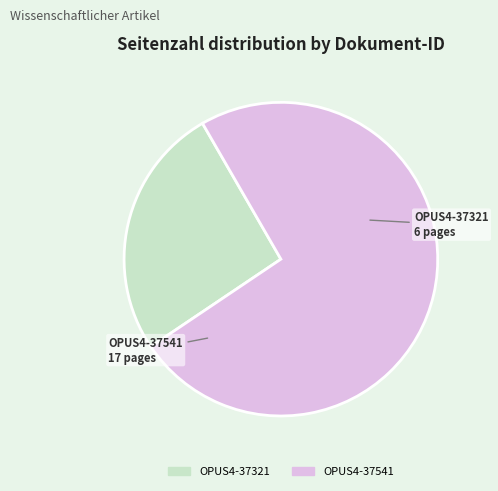

Between OPUS4-37541 and OPUS4-37321, which is larger?

OPUS4-37541